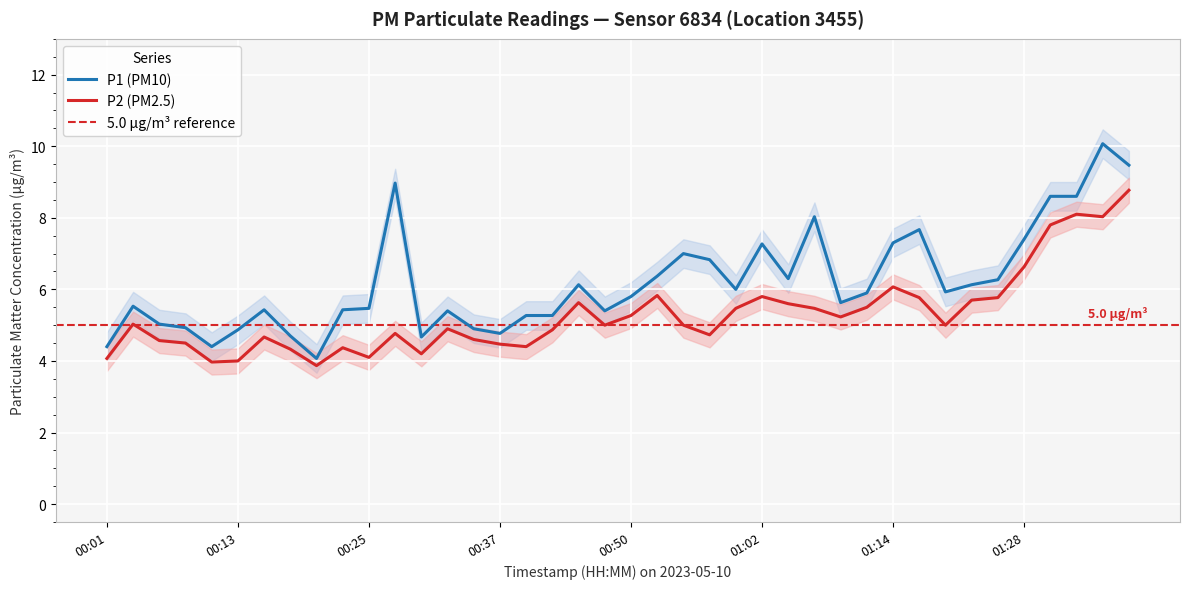

Rank the series by their average value, from lowest to highest.

P2, P1